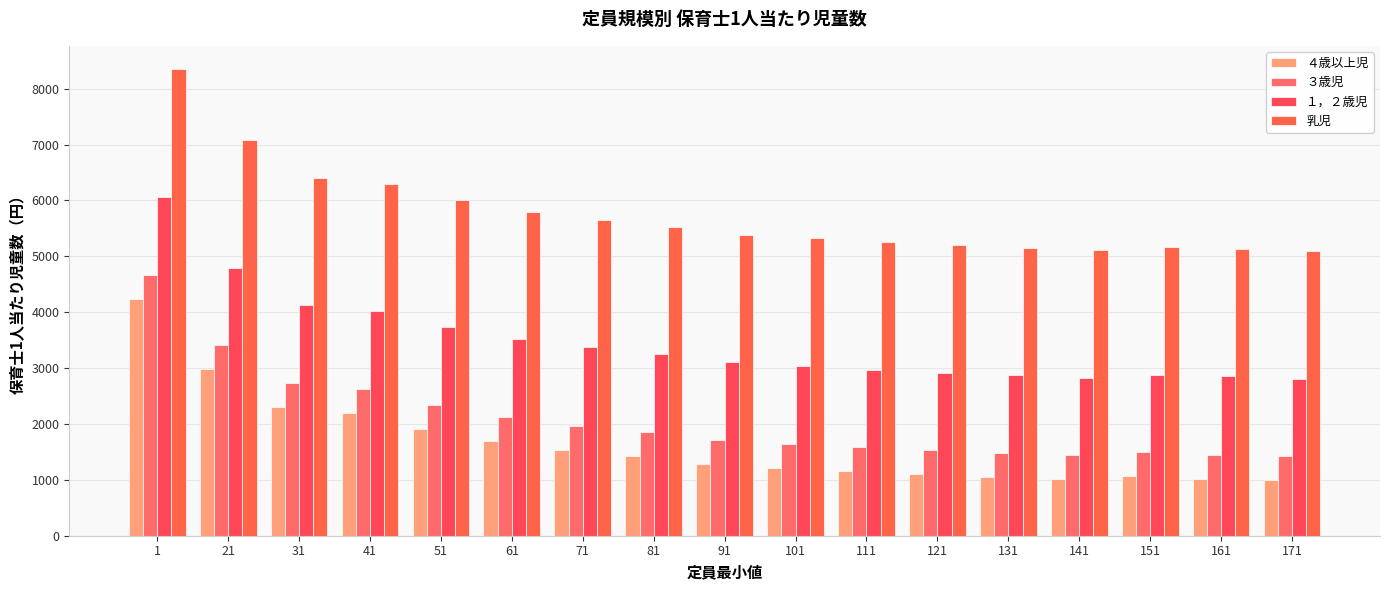

At which label does ３歳児 reach its minimum?

171